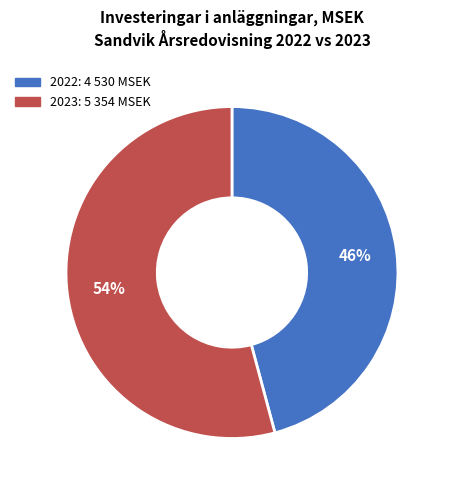

To the nearest percent, what is the average slice percentage?

50%